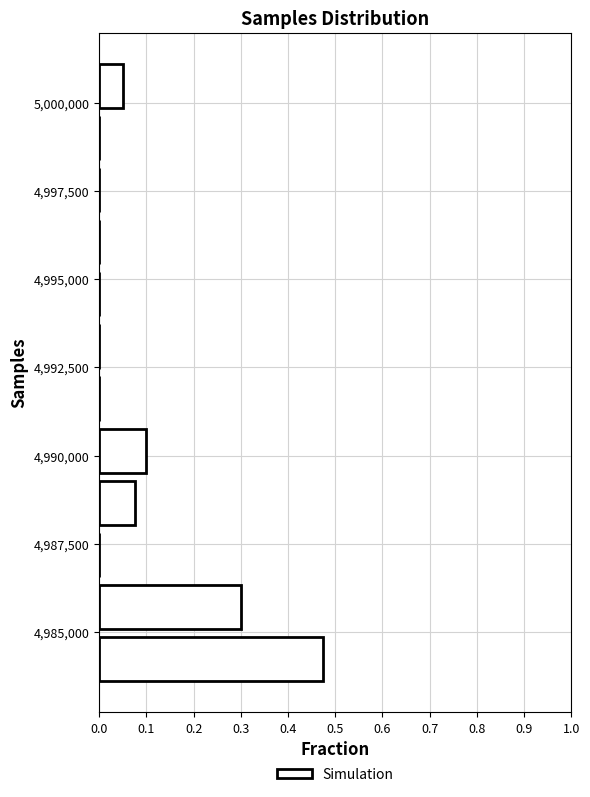

Read against the y-axis, roughly where is the centre of the longest bar?

4984000